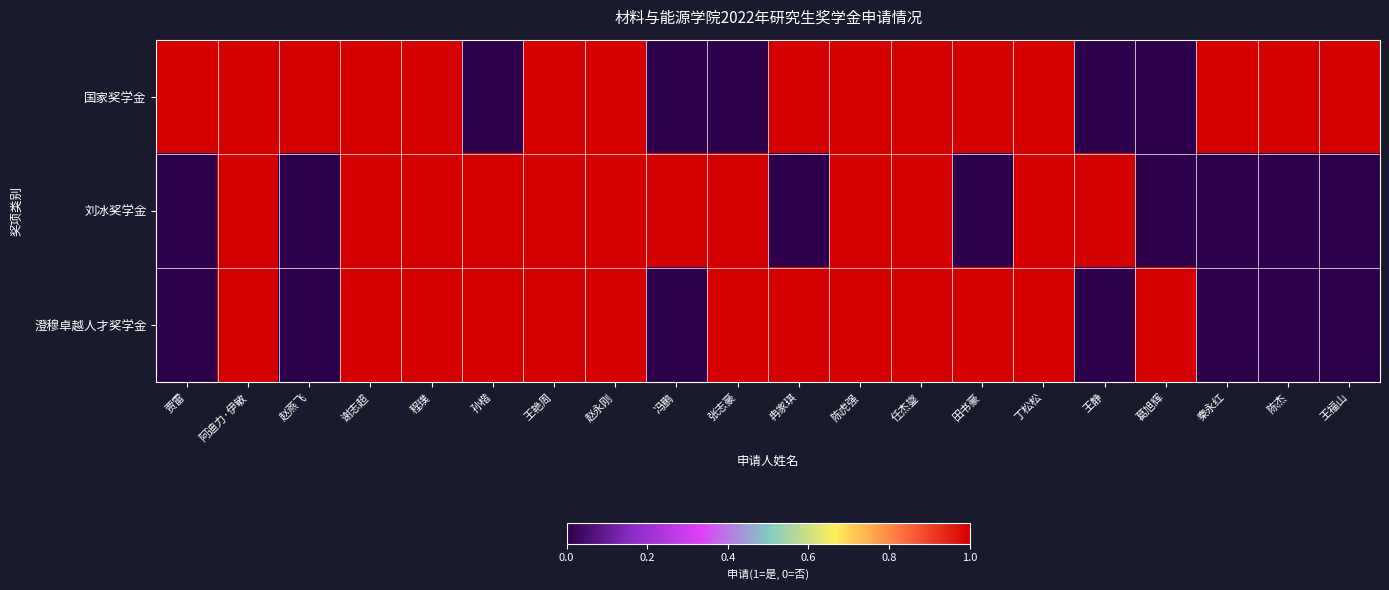

At how many categories does at least one series exceed 0?

20